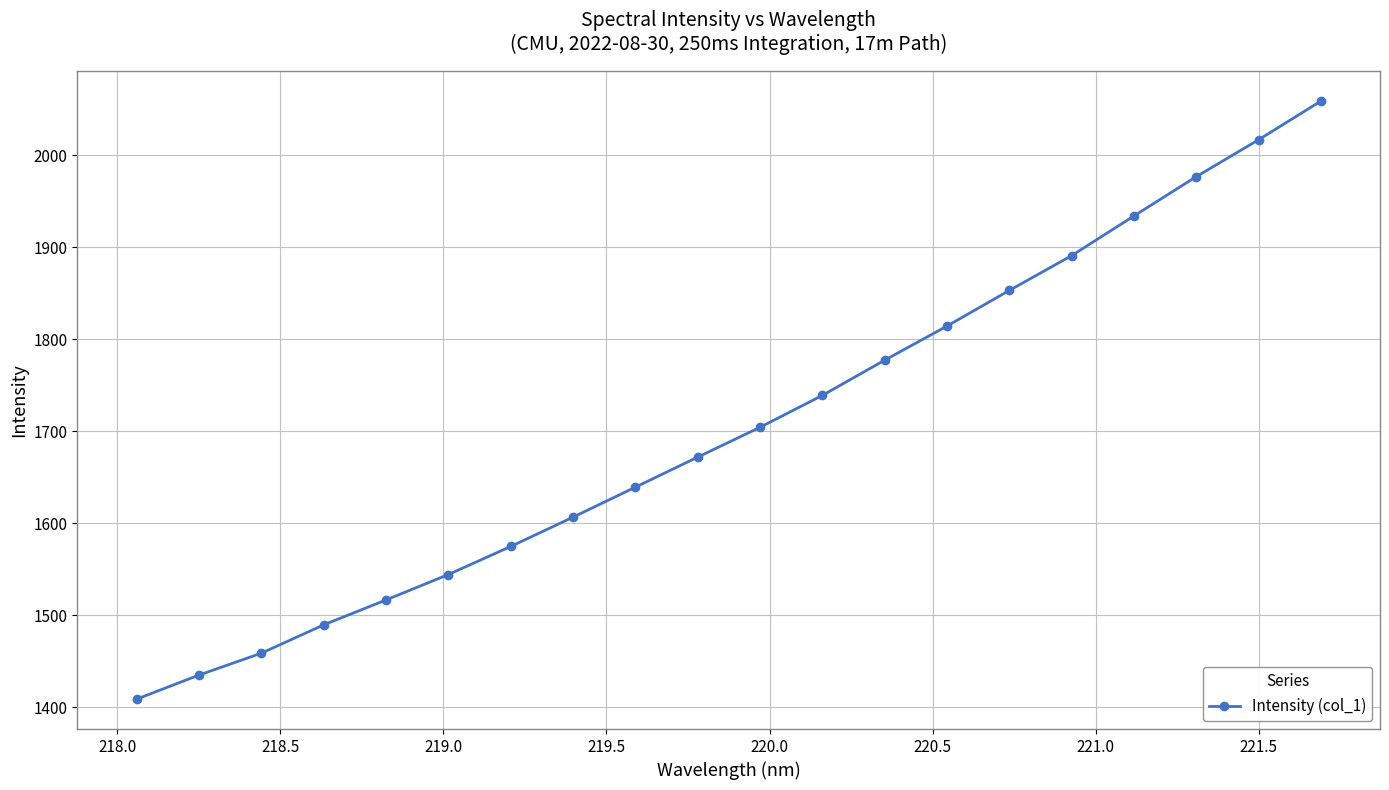

What is the difference between the maximum and second lowest values?

623.8